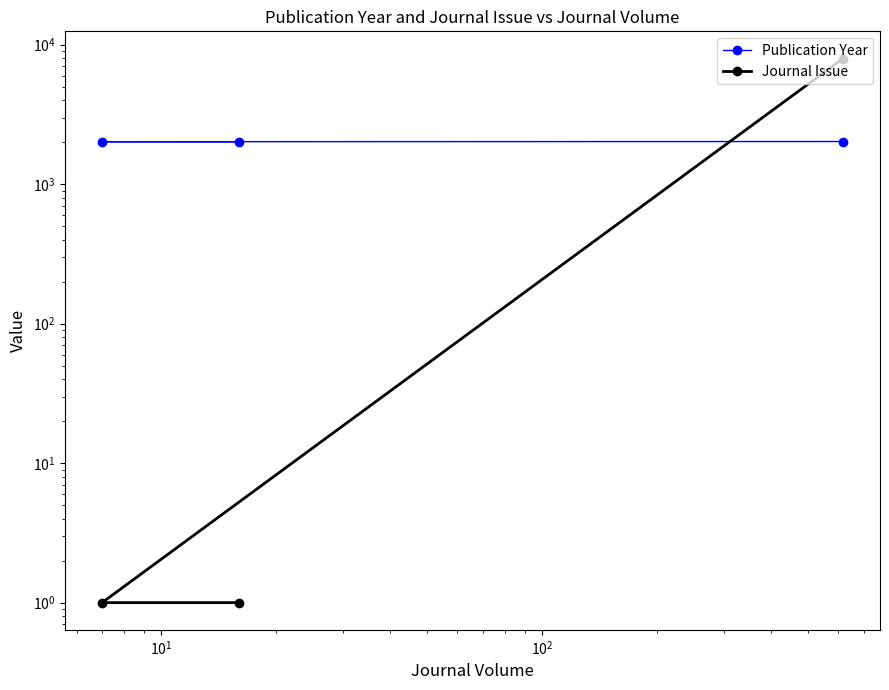

Which series has the widest spread of values?

Journal Issue